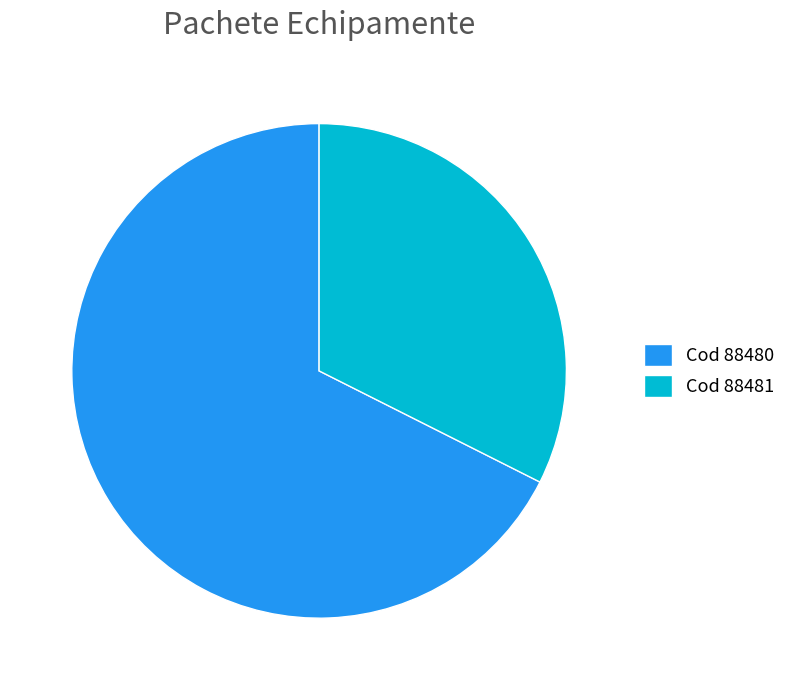

Count the number of slices in the pie.

2